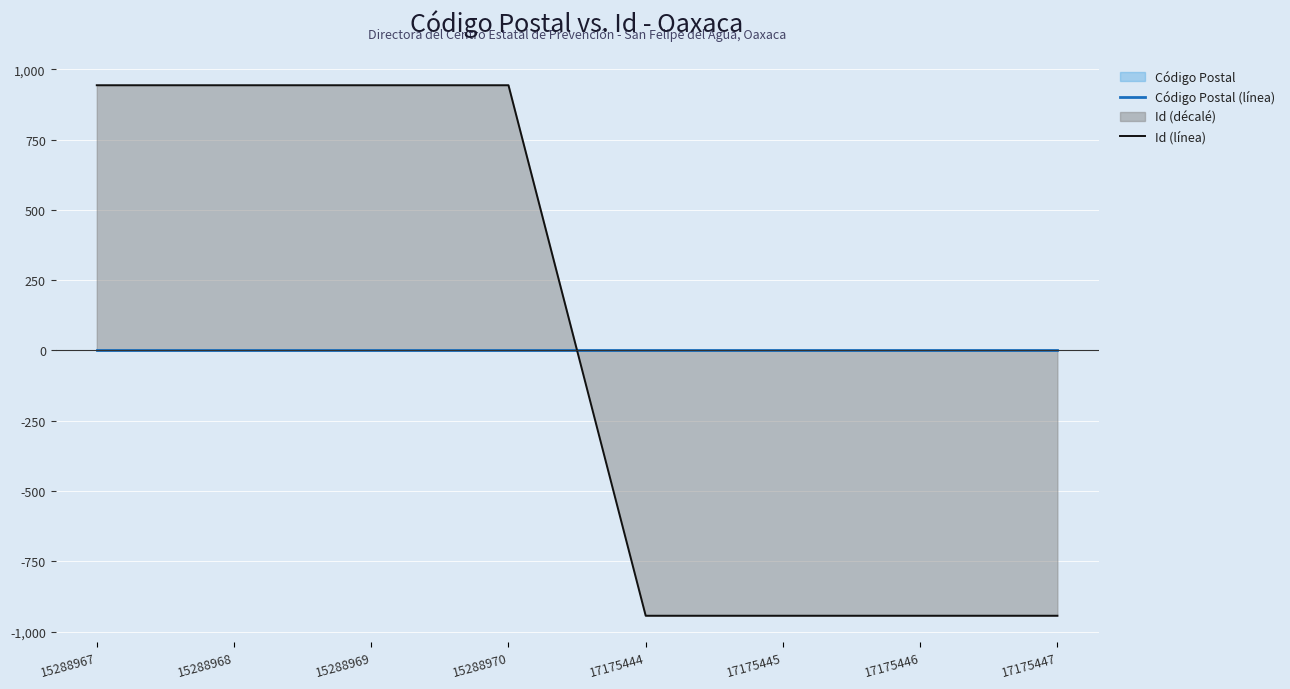

Rank the series at 15288970 from lowest to highest value.

Código Postal (línea), Id (línea)